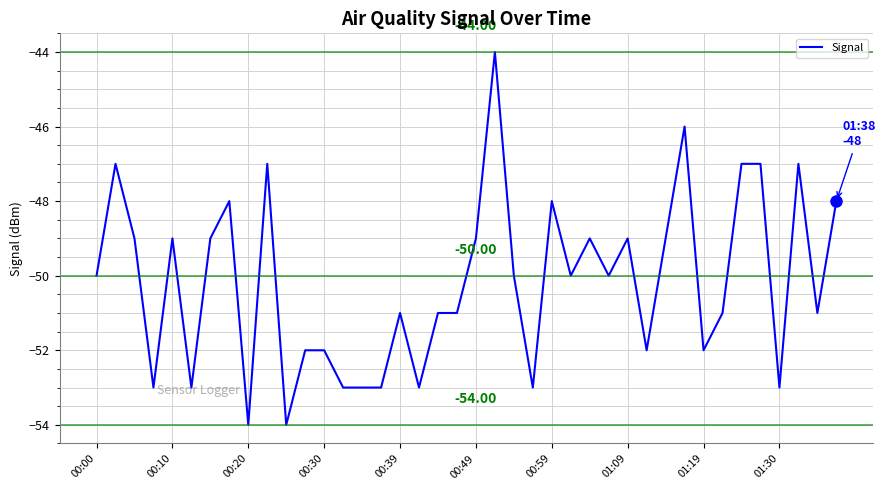

True or false: the data has more than 2 interior local peaks.

True